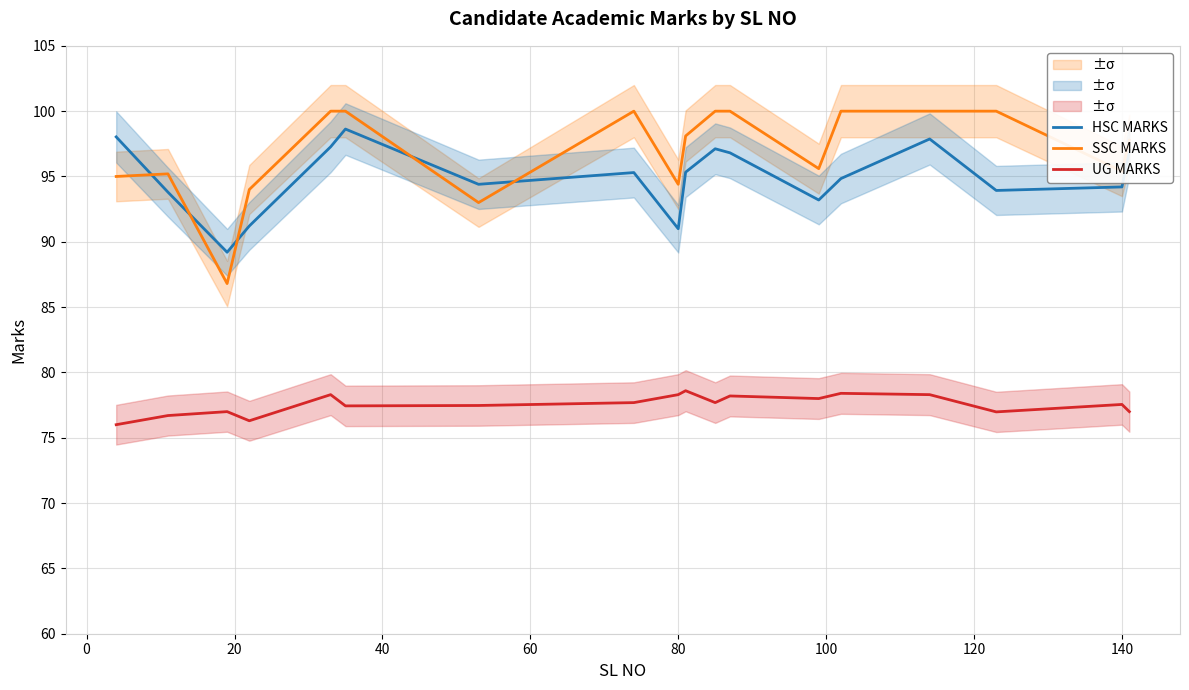

Which series has the widest spread of values?

SSC MARKS